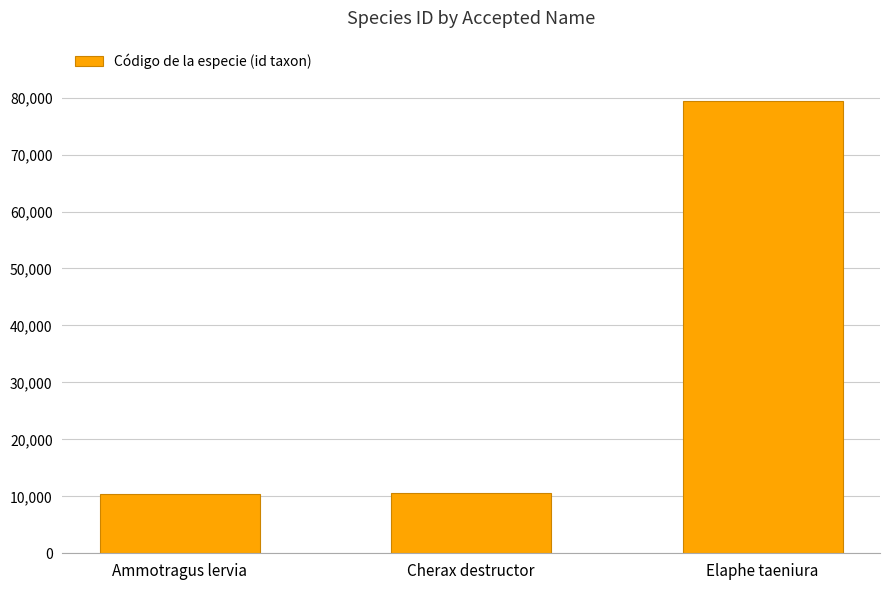

What is the change in value from Ammotragus lervia to Elaphe taeniura?

+69011